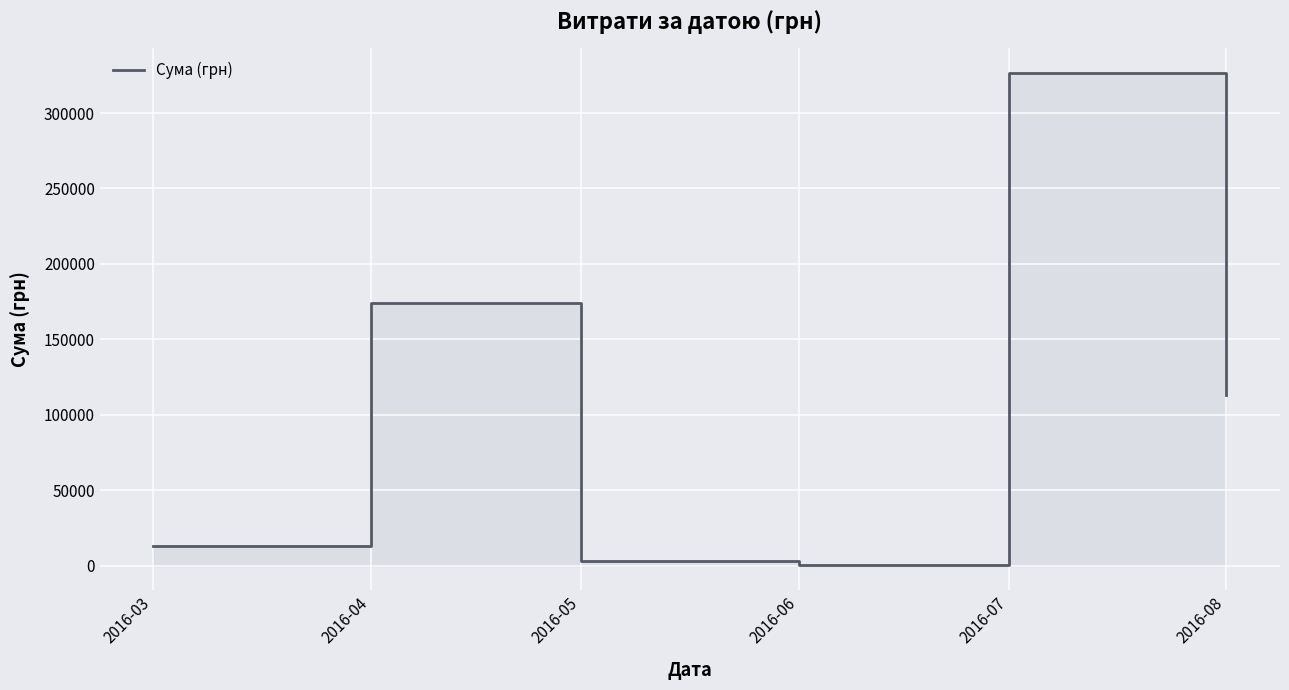

Reading right to left, extract all data points from this chart.

2016-08=113398.5	2016-07=326572.3	2016-06=600.0	2016-05=3225.4	2016-04=174434.8	2016-03=12746.9